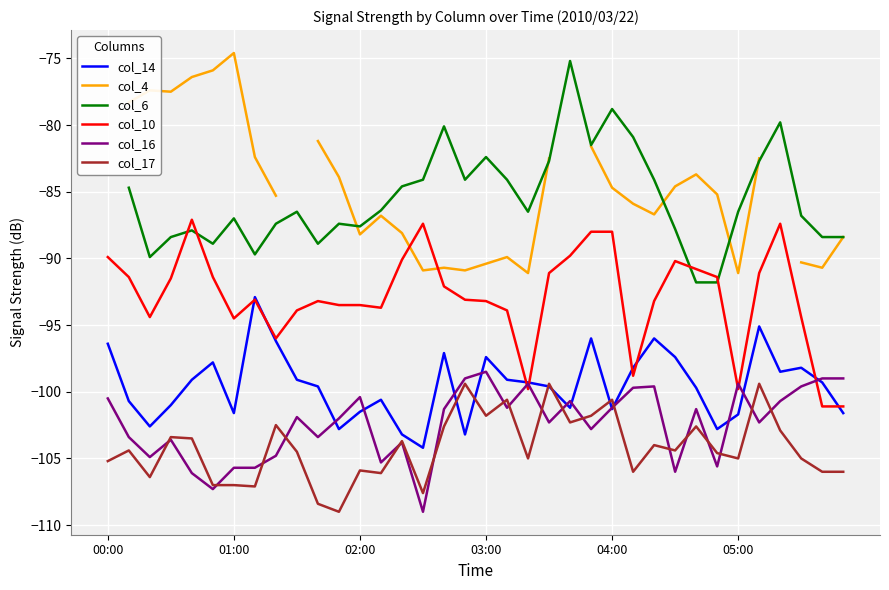

True or false: col_17 and col_4 cross at least once.

False